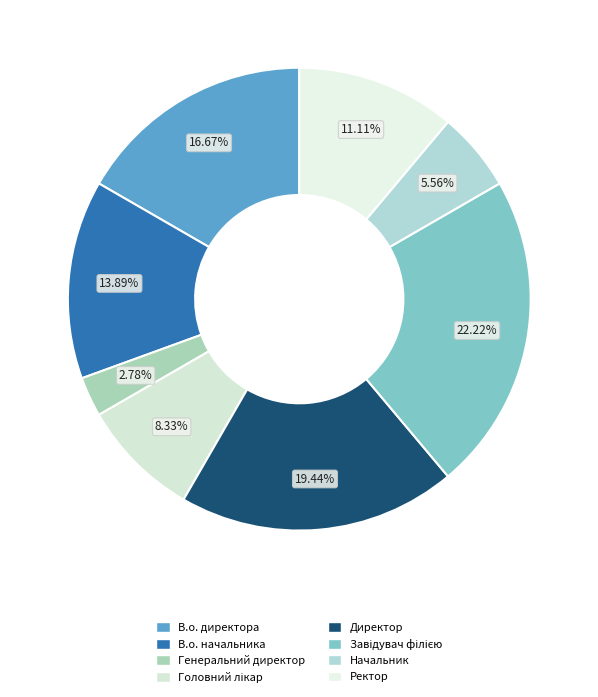

What is the ratio of the value at Начальник to the value at В.о. начальника?

0.4